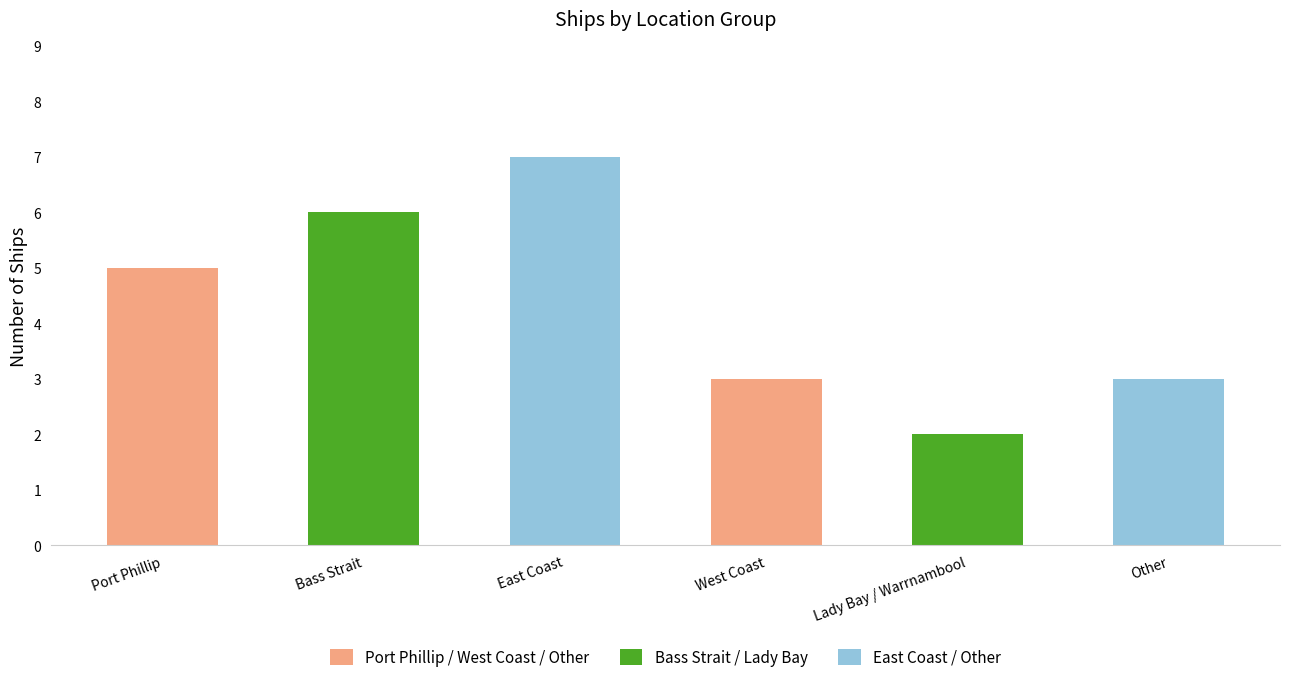

What is the difference between the East Coast / Other values at Port Phillip and Bass Strait?

4